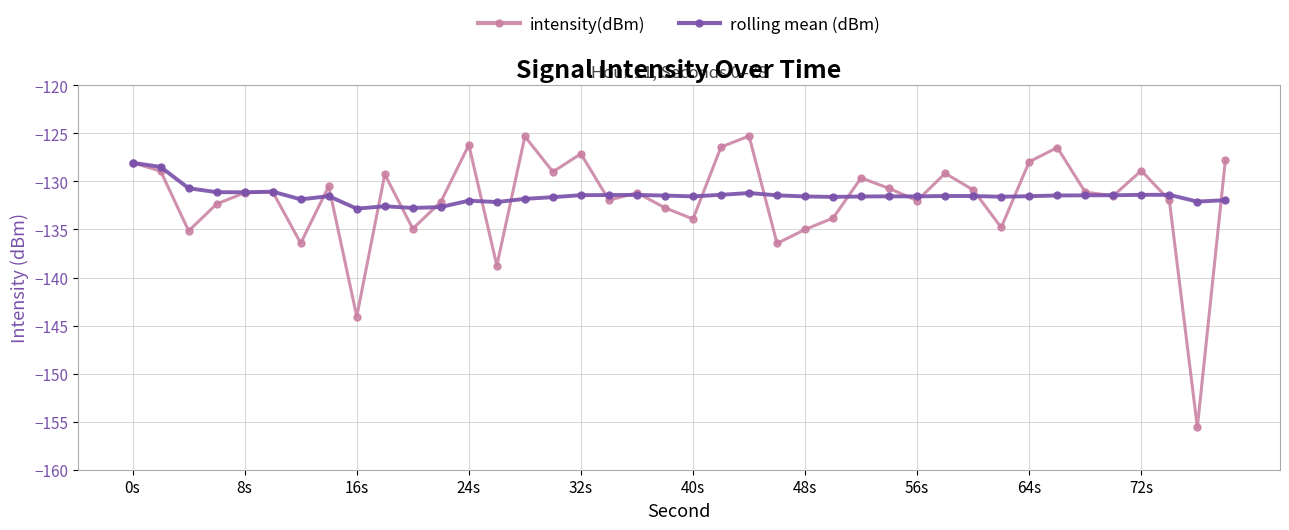

What is the maximum value shown in the chart?

-125.3